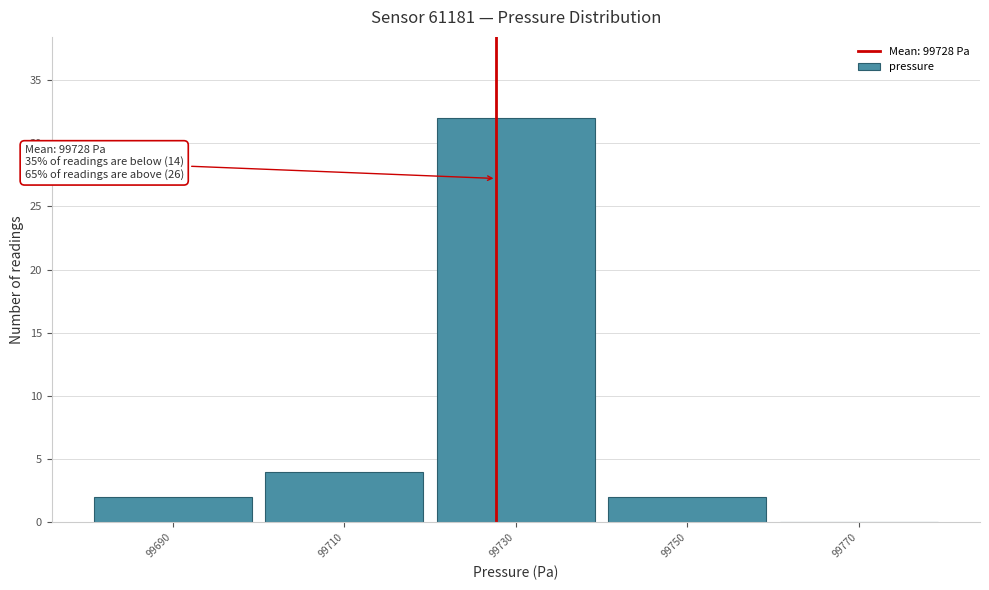

Which range on the x-axis has the tallest bar?

99720 to 99740